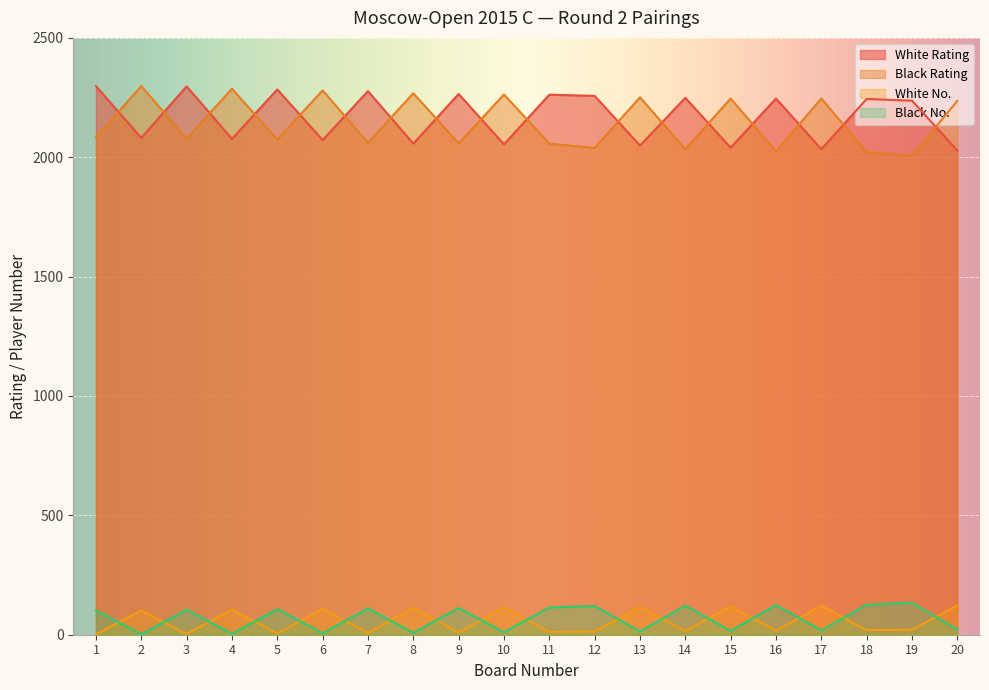

How many series are shown in this chart?

4